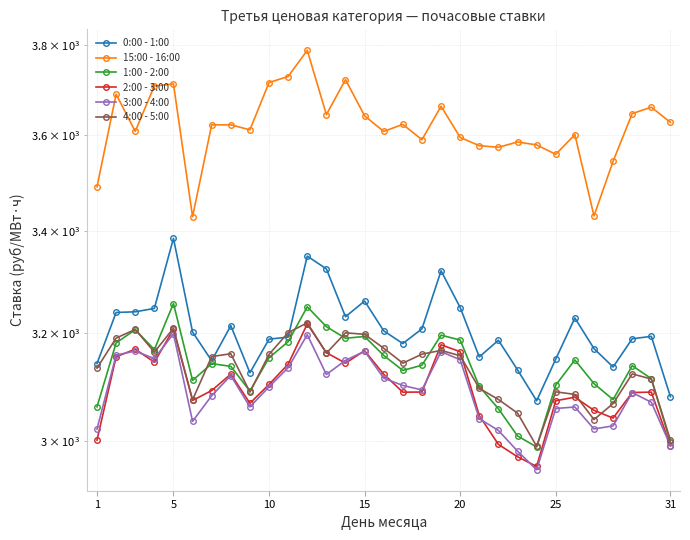

After their last crossing, which series has the higher values: 2:00 - 3:00 or 4:00 - 5:00?

4:00 - 5:00